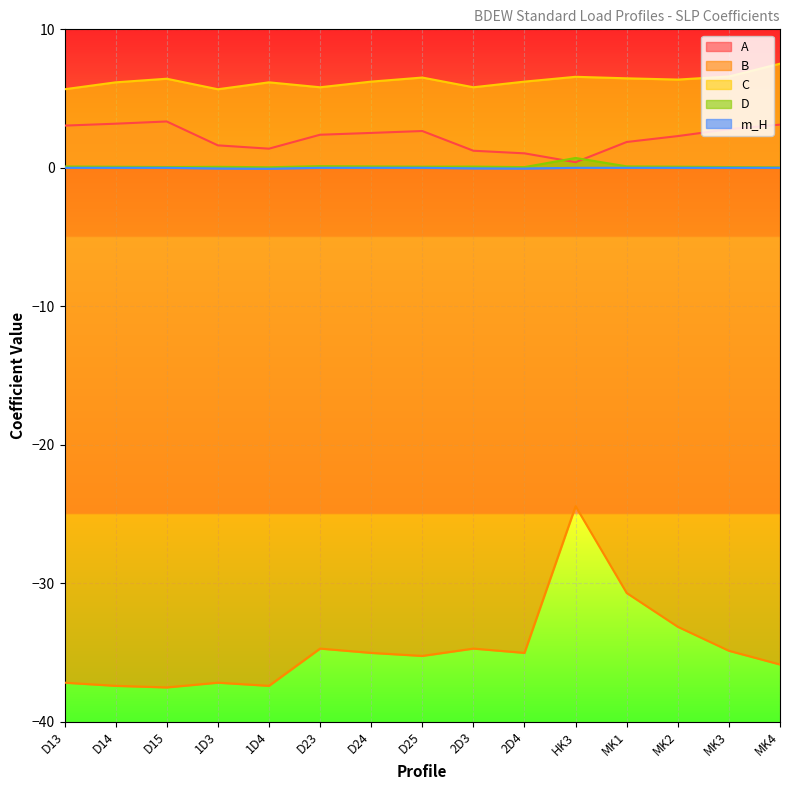

How many lines are shown in the chart?

5